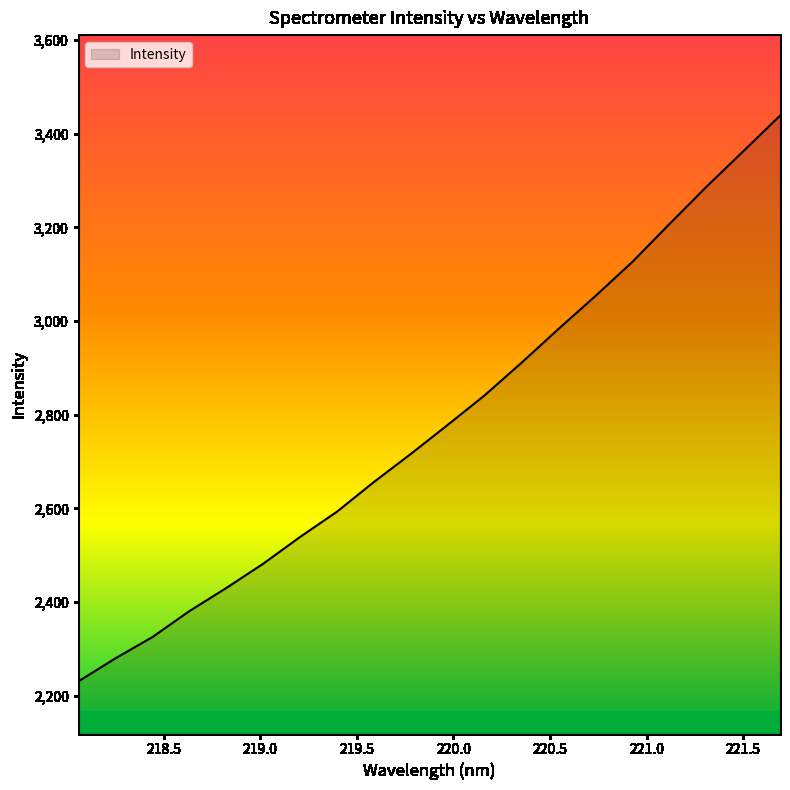

What is the difference between the second highest and second lowest values?

1082.3